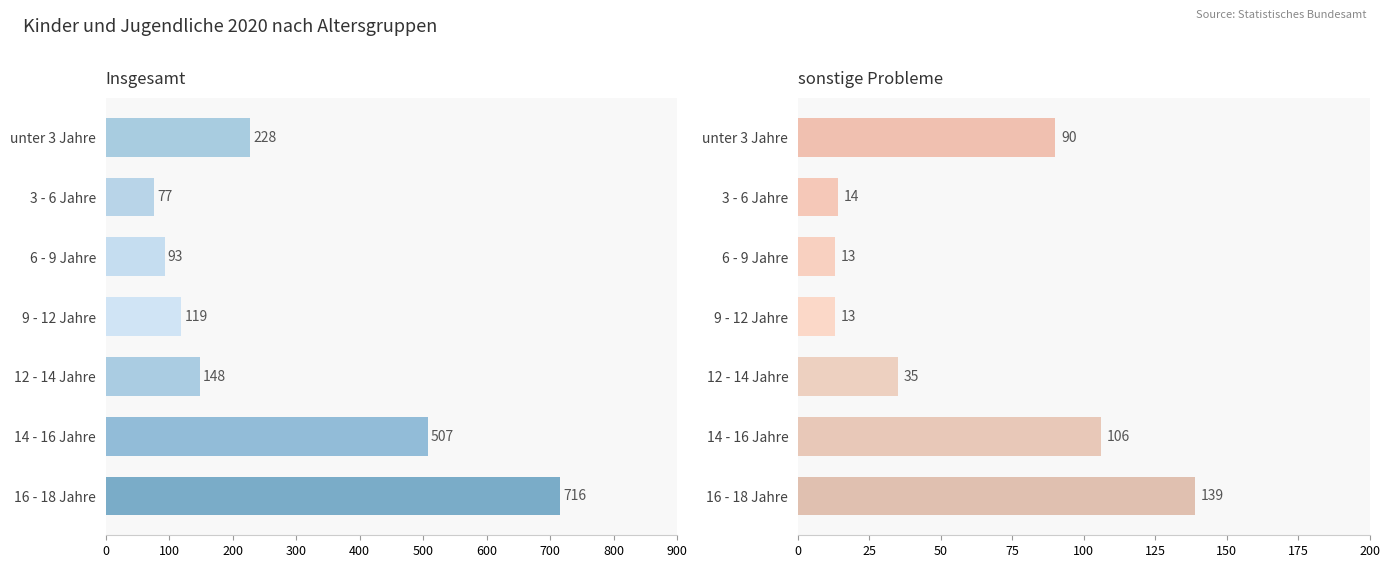

Is it true that sonstige Probleme equals 78 at 16 - 18 Jahre?

False